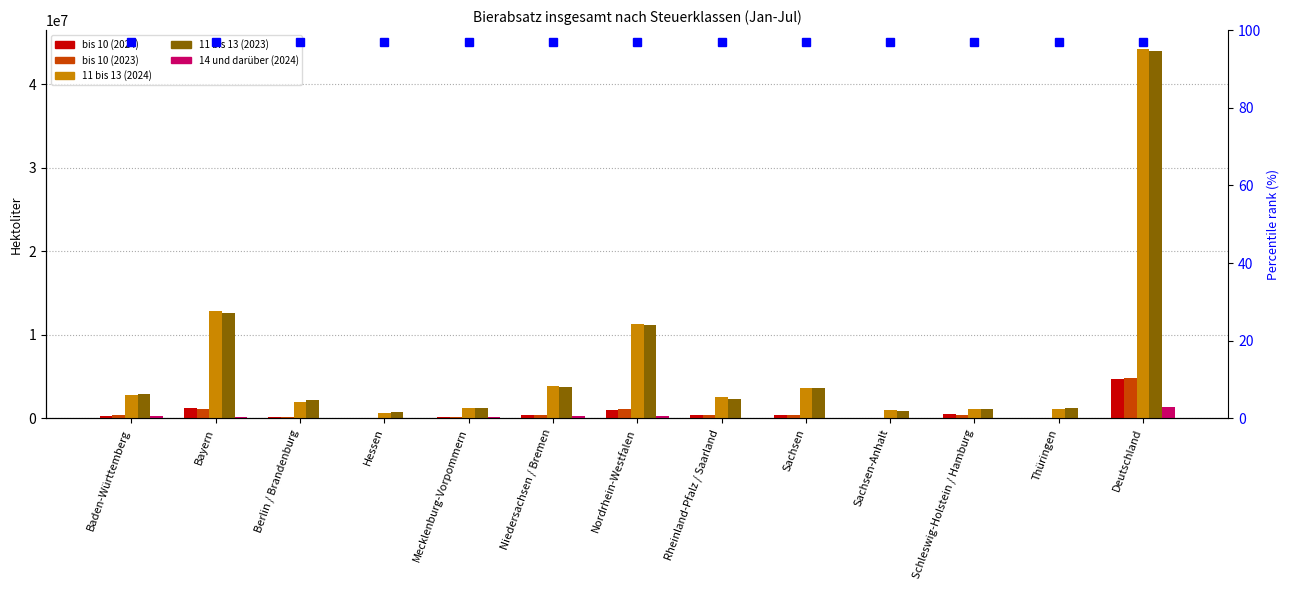

True or false: bis 10 (2024) has a value of 177524.5 at Schleswig-Holstein / Hamburg.

False